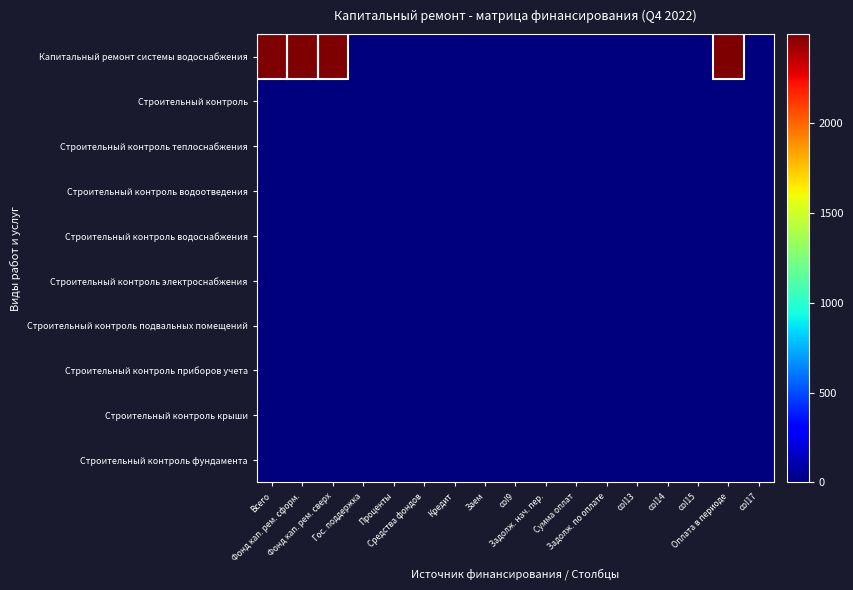

List the series in order of their peak value, lowest first.

Строительный контроль, Строительный контроль теплоснабжения, Строительный контроль водоотведения, Строительный контроль водоснабжения, Строительный контроль электроснабжения, Строительный контроль подвальных помещений, Строительный контроль приборов учета, Строительный контроль крыши, Строительный контроль фундамента, Капитальный ремонт системы водоснабжения